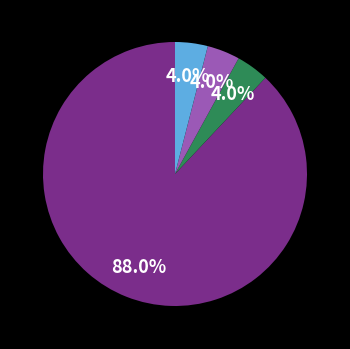

Does any single category account for the majority?

Yes